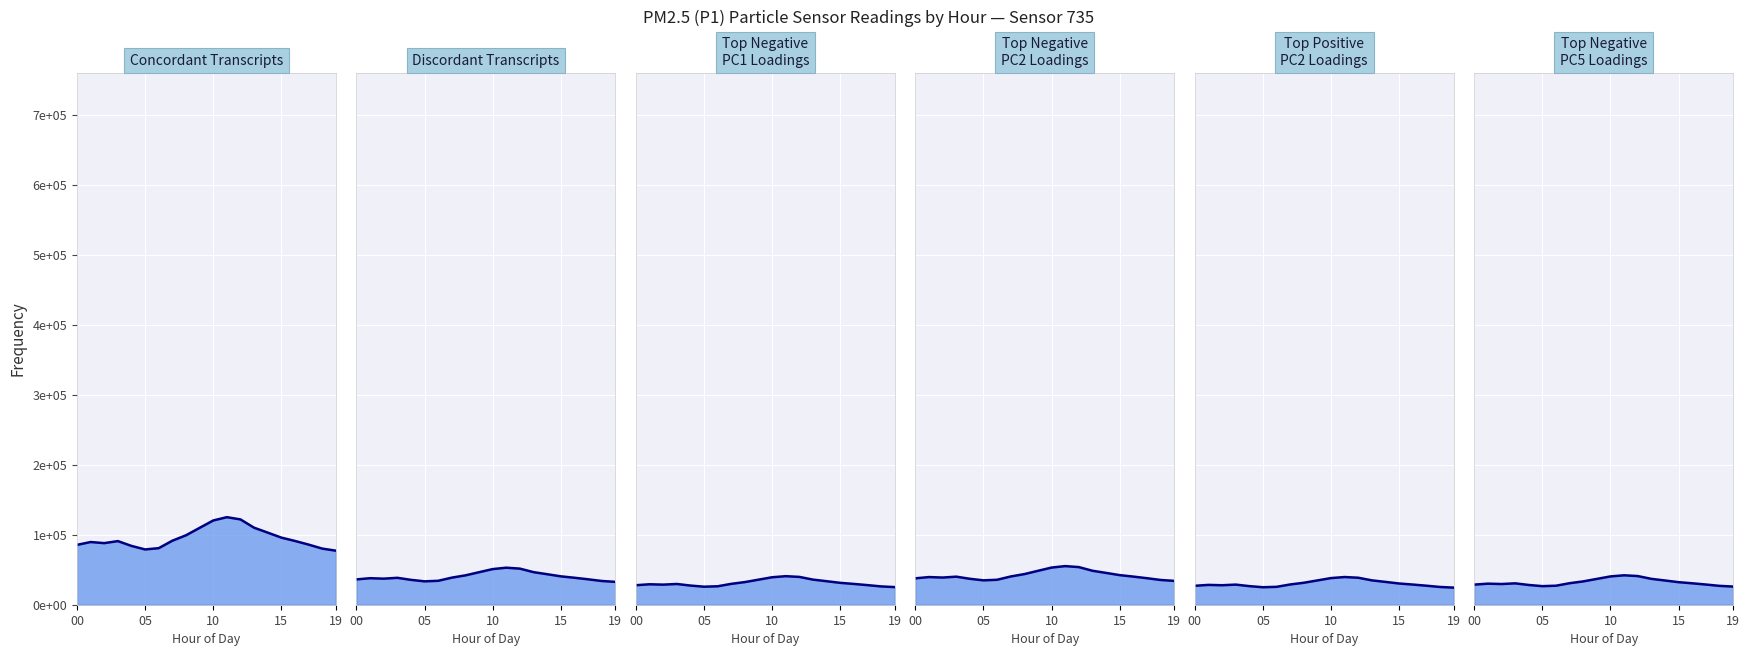

How many lines are shown in the chart?

1